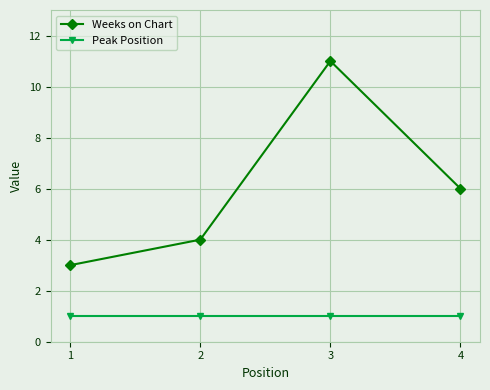

Which label corresponds to the largest value in the chart?

3